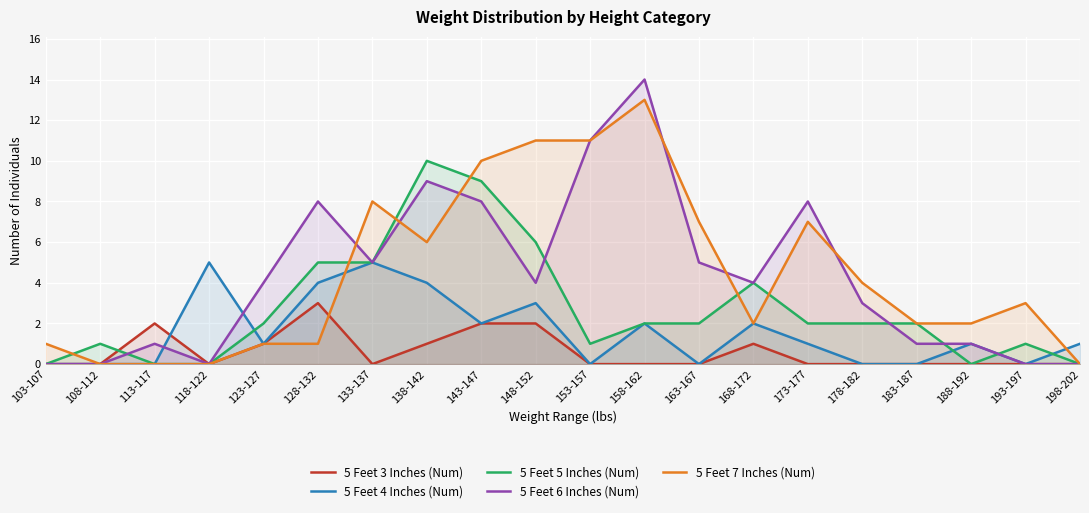

Which series has the largest range (max minus min)?

5 Feet 6 Inches (Num)